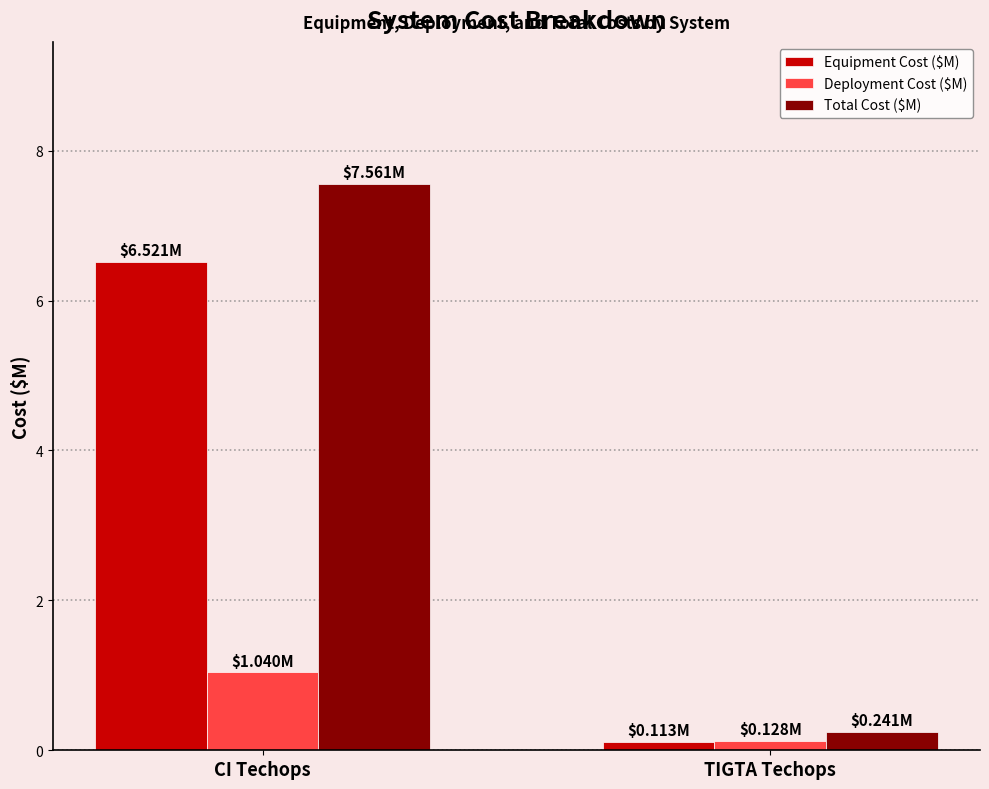

At which category does the chart reach its peak across all series?

CI Techops